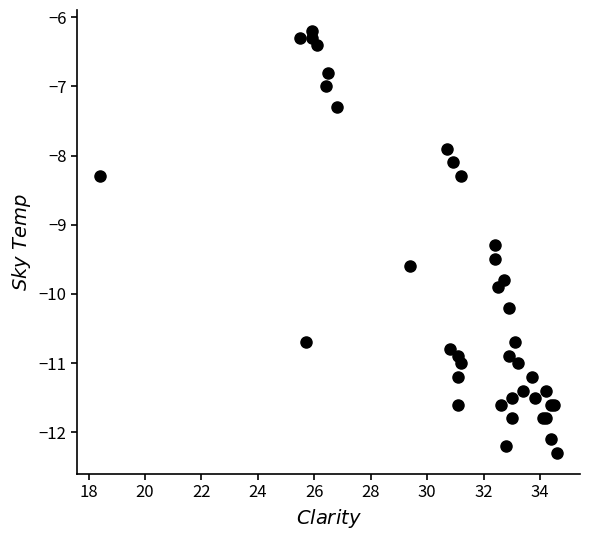

What Y value in the scatter plot is closest to -9?

-9.3